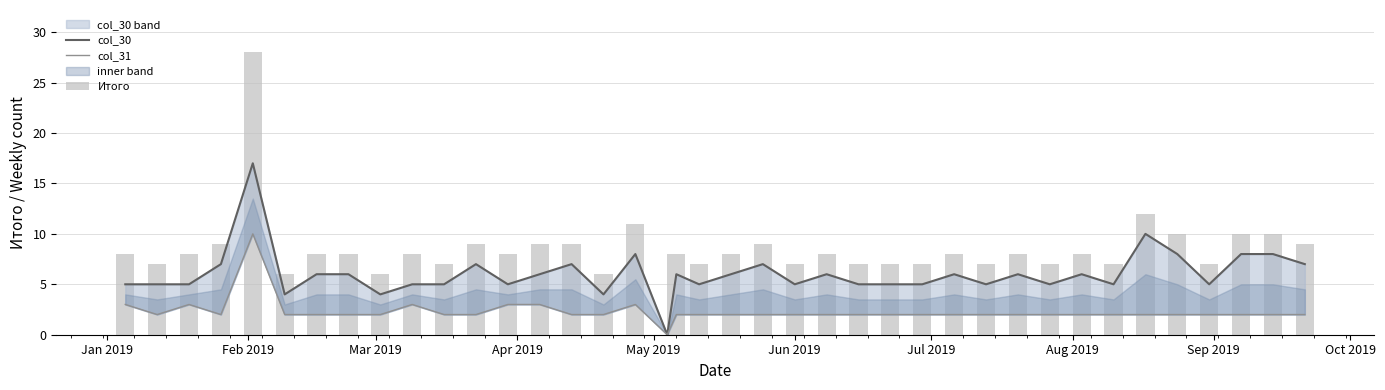

What is the average value of the Итого series?

8